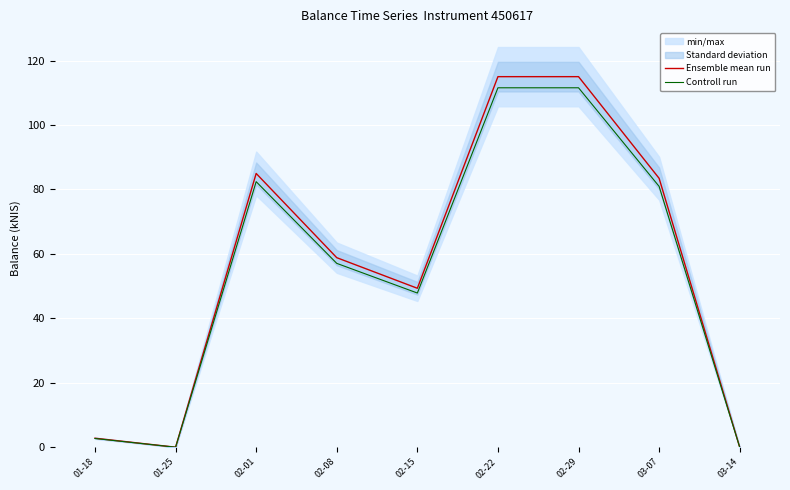

Rank the series by their average value, from lowest to highest.

Controll run, Ensemble mean run